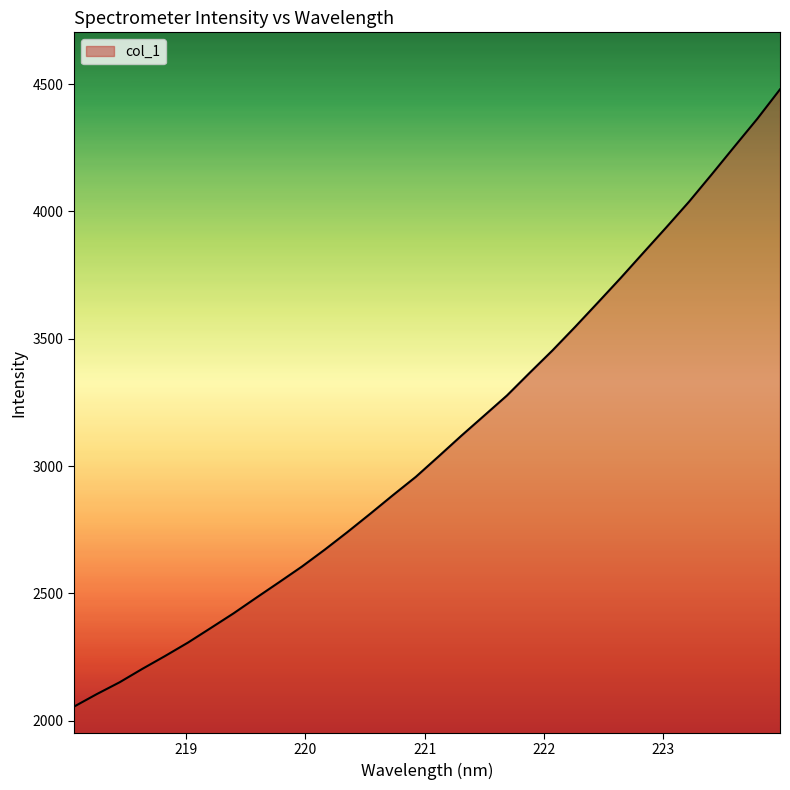

What is the difference between the maximum and minimum values?

2424.3